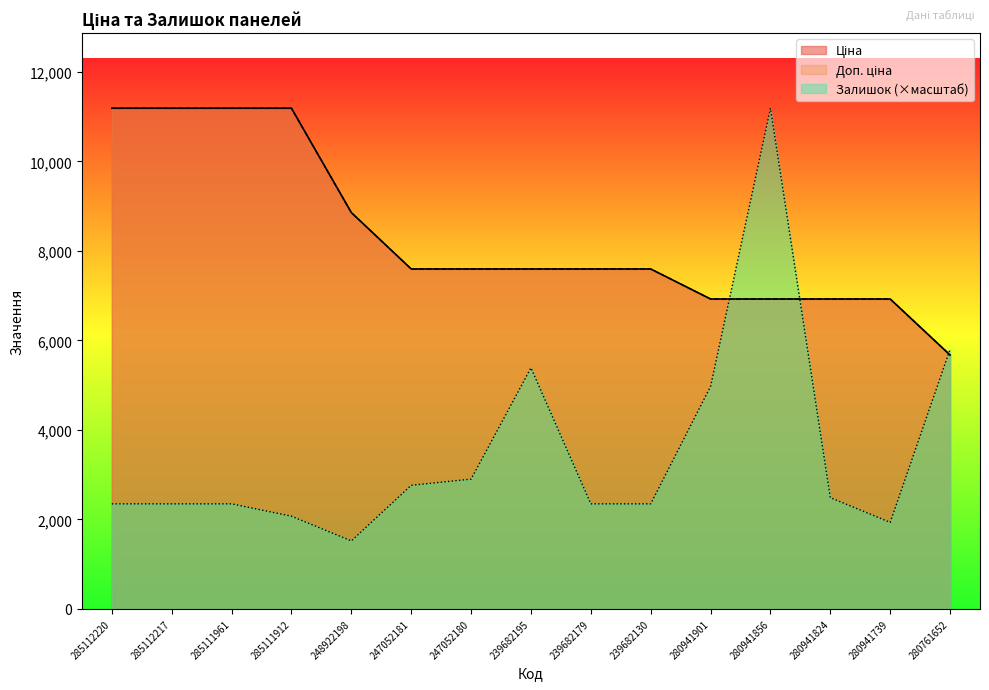

Reading right to left, what are all the values shown in this chart?

Ціна: 280761652=5673.8	280941739=6925.7	280941824=6925.7	280941856=6925.7	280941901=6925.7	239682130=7596.5	239682179=7596.5	239682195=7596.5	247052180=7596.5	247052181=7596.5	248922198=8856.7	285111912=11188.2	285111961=11188.2	285112217=11188.2	285112220=11188.2
Доп. ціна: 280761652=5673.8	280941739=6925.7	280941824=6925.7	280941856=6925.7	280941901=6925.7	239682130=7596.5	239682179=7596.5	239682195=7596.5	247052180=7596.5	247052181=7596.5	248922198=8856.7	285111912=11188.2	285111961=11188.2	285112217=11188.2	285112220=11188.2
Залишок: 280761652=5801.3	280941739=1933.8	280941824=2486.3	280941856=11188.2	280941901=4972.5	239682130=2348.1	239682179=2348.1	239682195=5386.9	247052180=2900.6	247052181=2762.5	248922198=1519.4	285111912=2071.9	285111961=2348.1	285112217=2348.1	285112220=2348.1